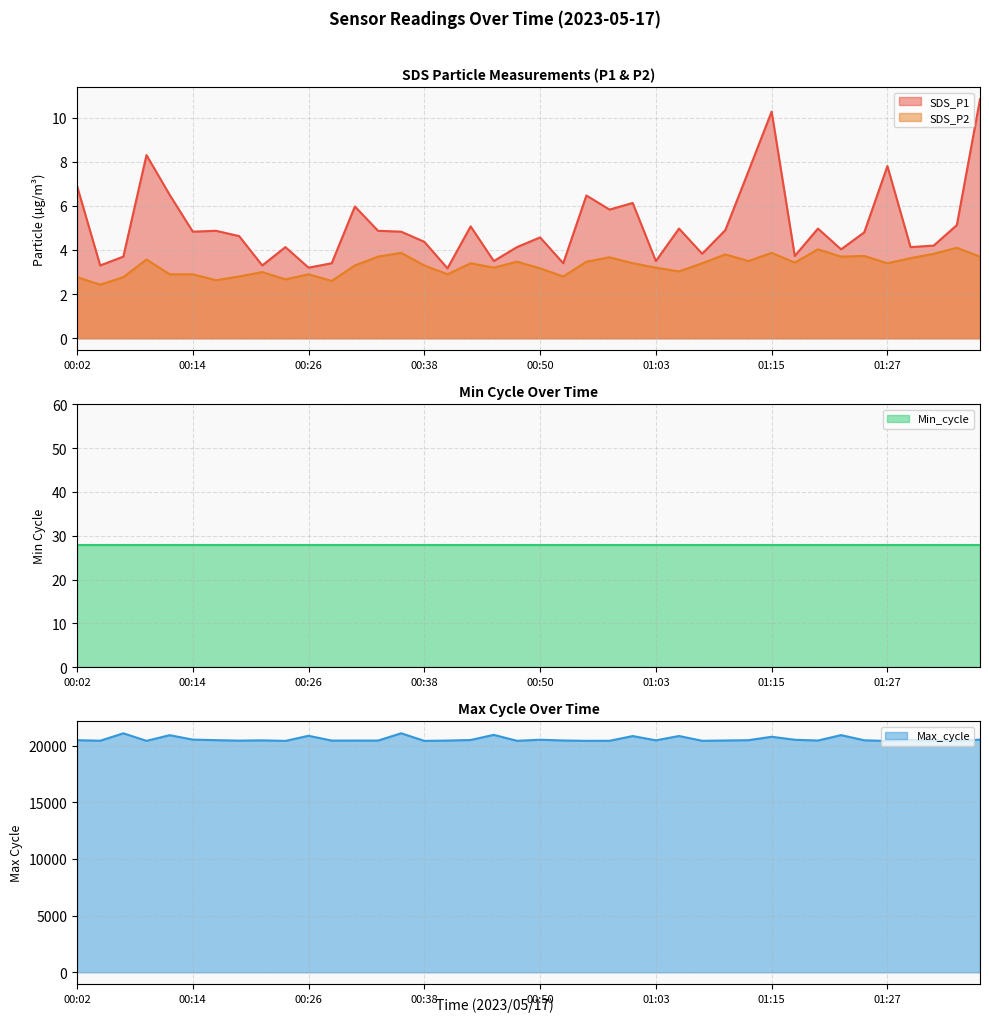

At how many categories does at least one series exceed 10236?

40